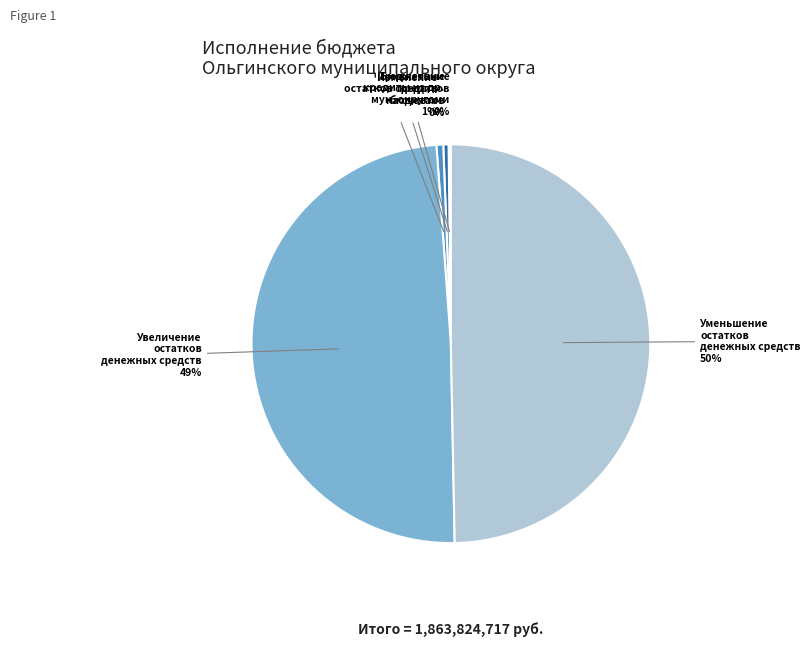

Does Изменение остатков средств на счетах represent more than half of the total?

No